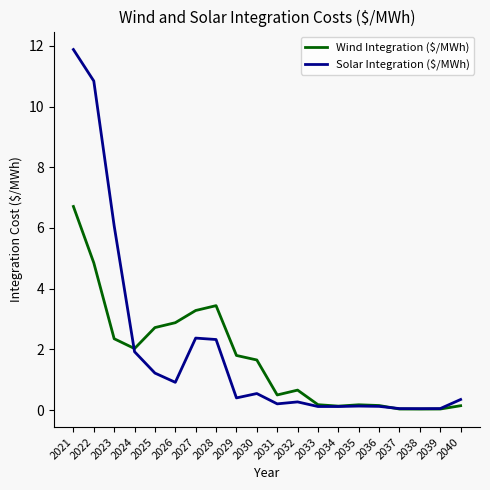

How many values in the Wind Integration ($/MWh) series exceed 1?

10